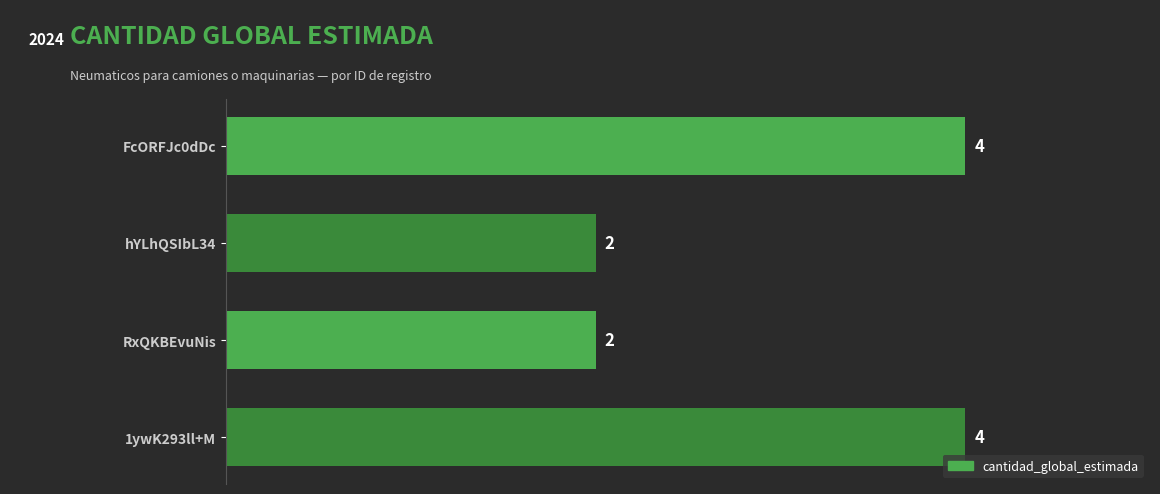

True or false: the data shows 2 at 1ywK293ll+M.

False